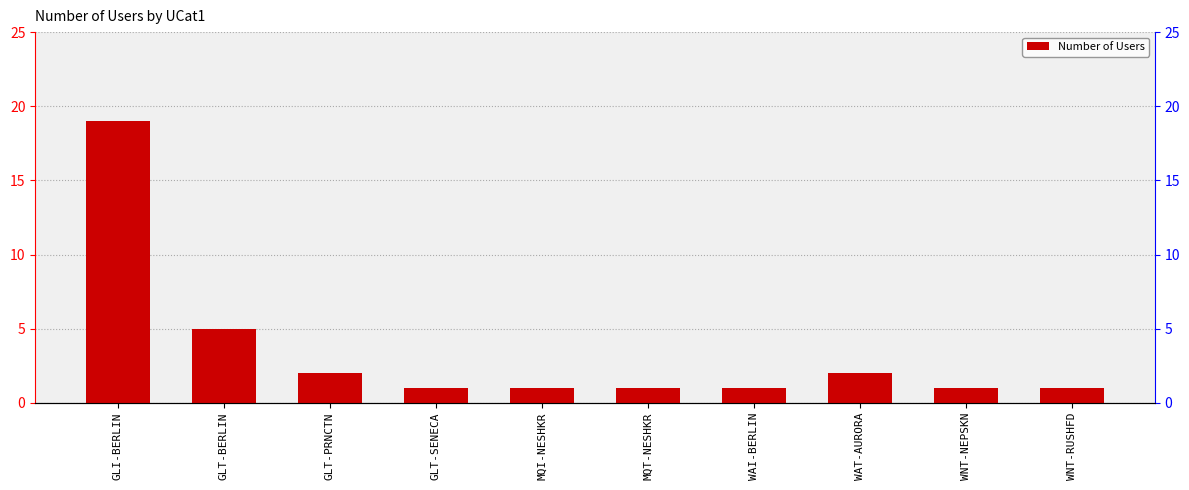

What is the sum of all values?

34